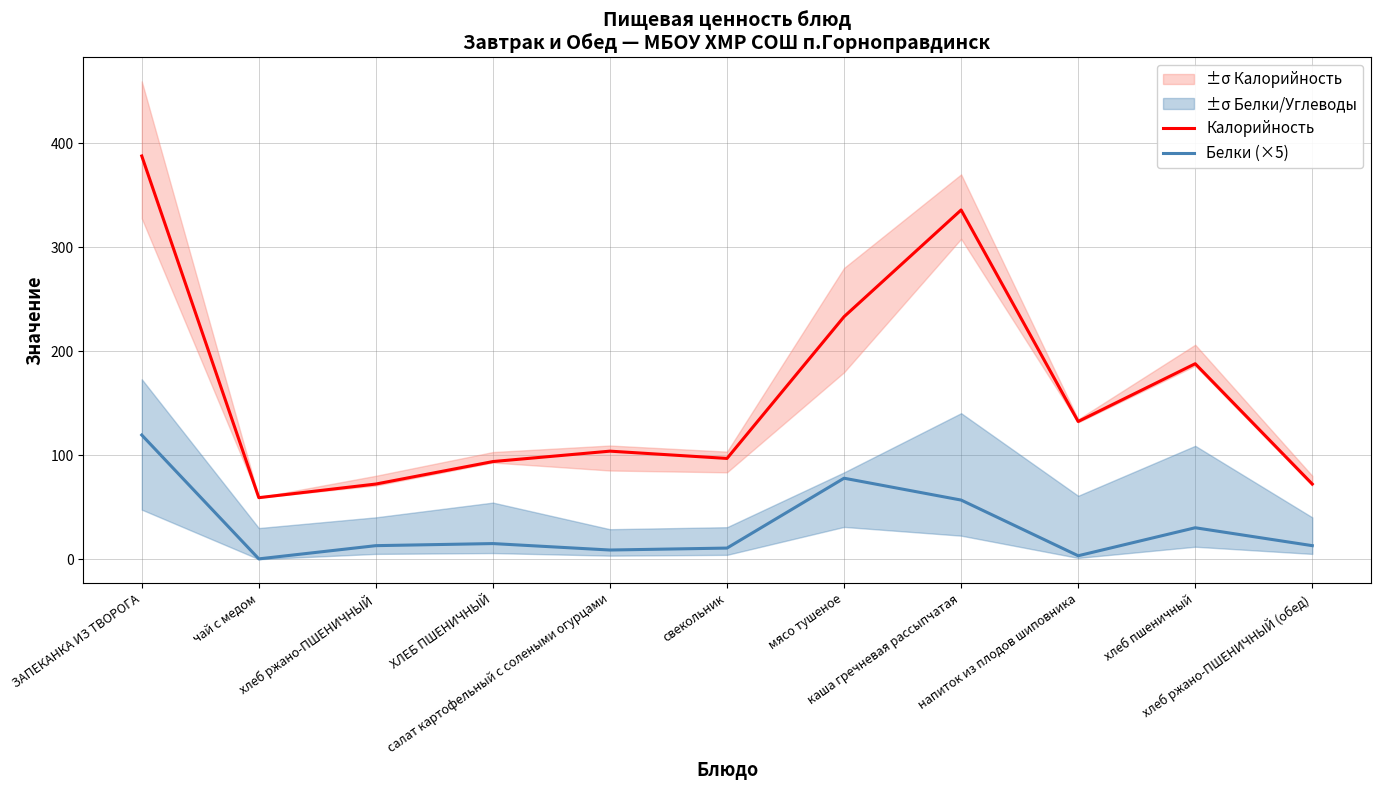

Rank the series by their maximum value, from lowest to highest.

Белки (×5), Калорийность